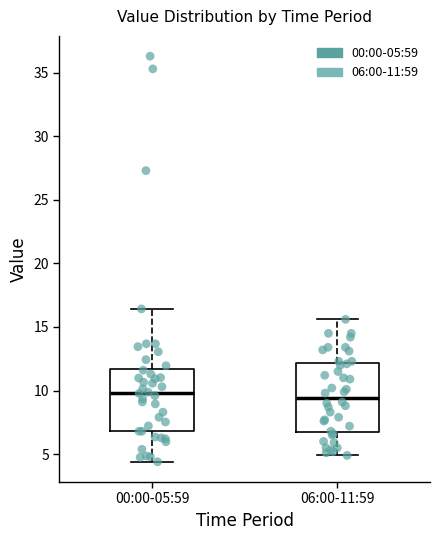

Reading left to right, read every box against the y-axis: the position of its median line, the range the box covers, and the ends of its whiskers. The values are not printed on the chart, so give them approximately, as read against the axis.

00:00-05:59: median 10.0, box 7.0 to 11.5, whiskers 4.5 to 16.5
06:00-11:59: median 9.5, box 7.0 to 12.0, whiskers 5.0 to 15.5